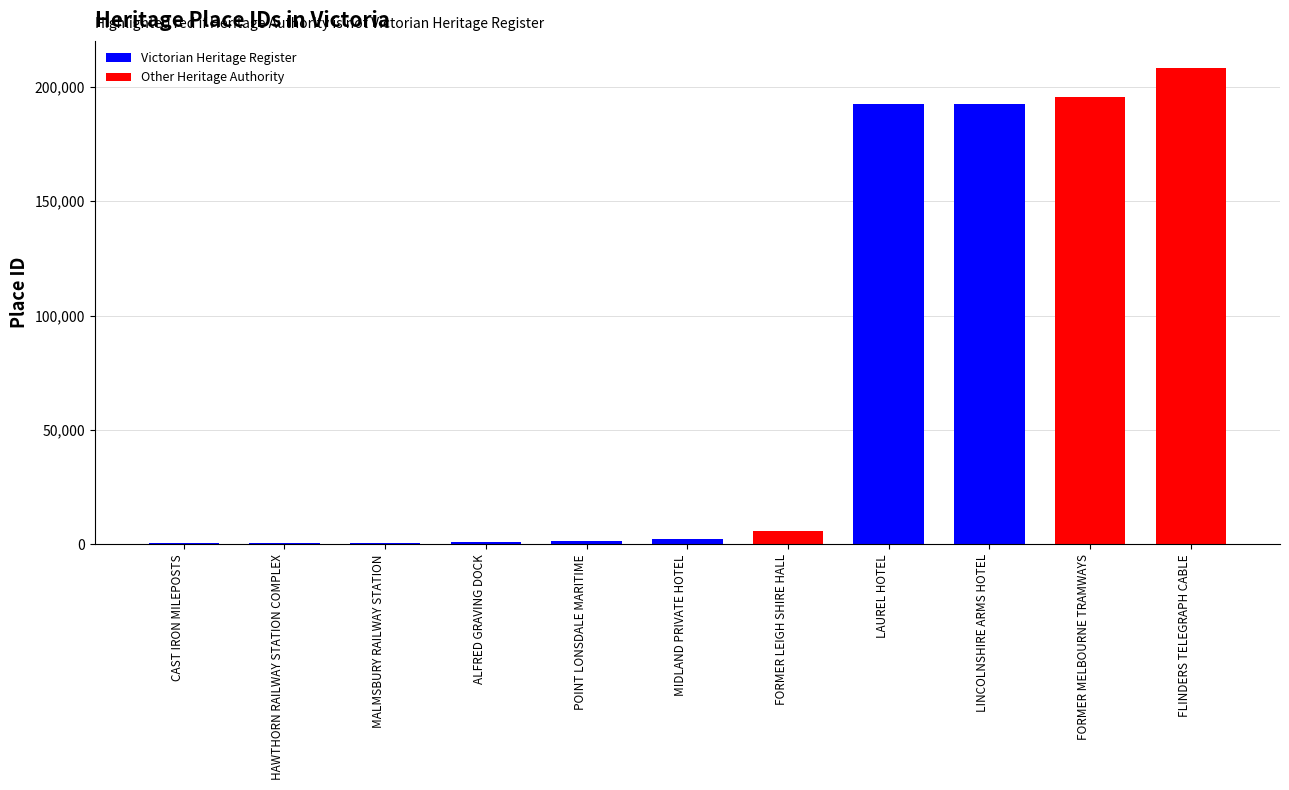

The value at FORMER LEIGH SHIRE HALL is 6010. True or false?

True